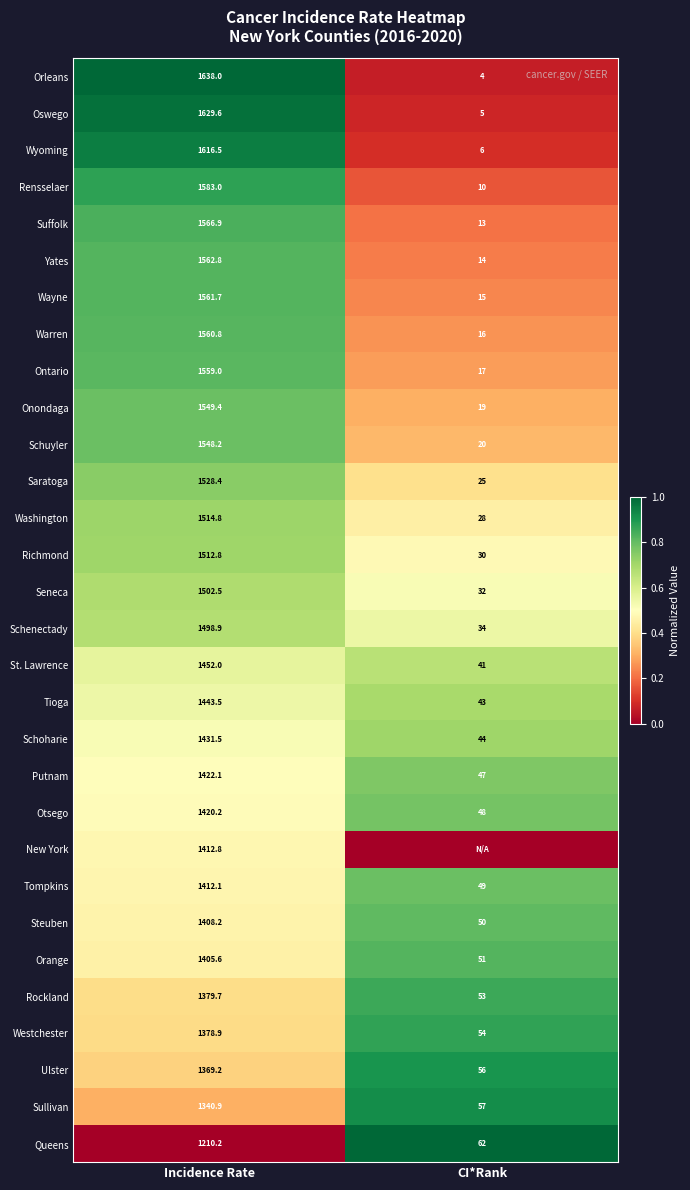

Is it true that Oswego equals 5.0 at CI*Rank?

True